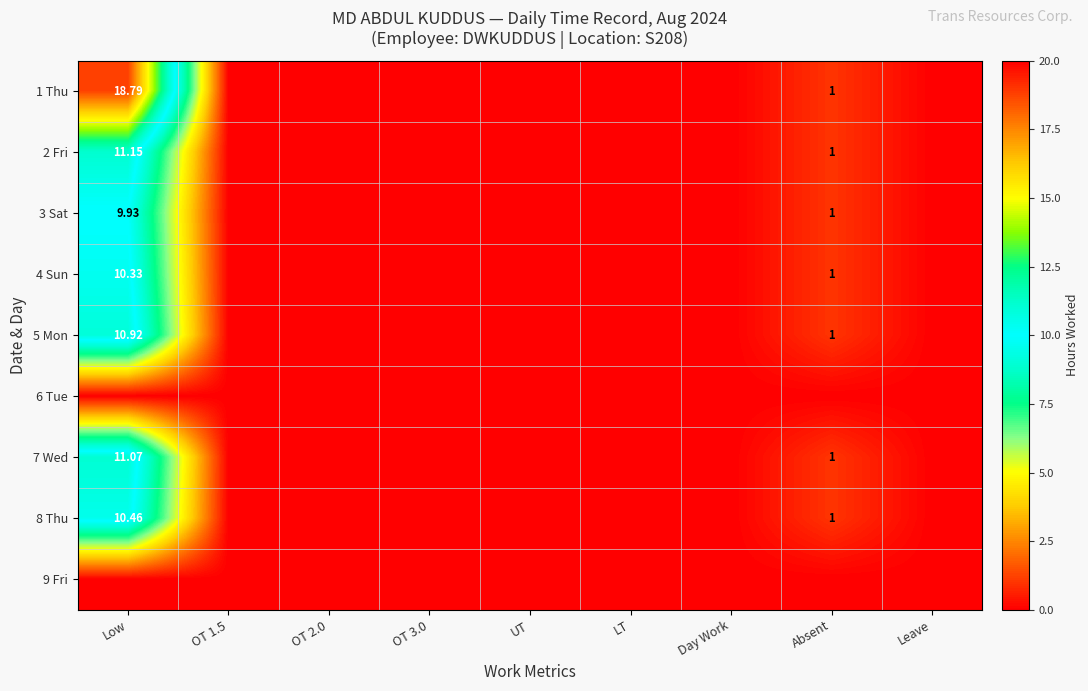

At how many categories does at least one series exceed 15?

1